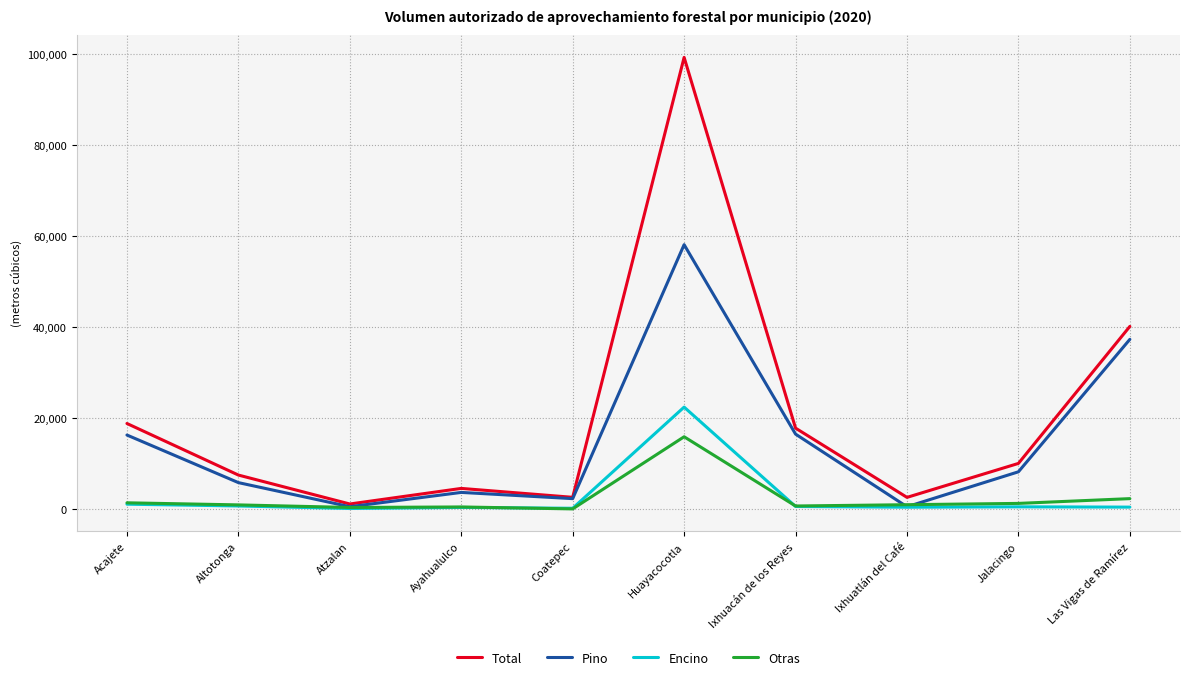

At how many categories does at least one series exceed 73270?

1